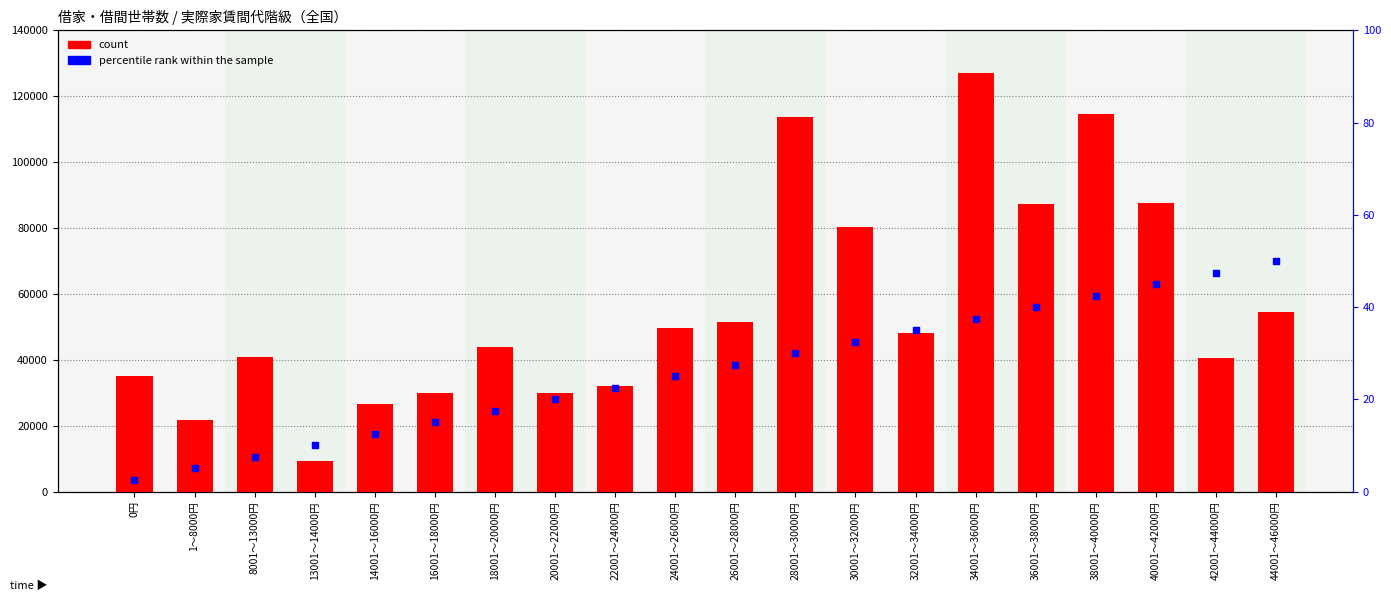

At how many categories does at least one series exceed 81081?

5